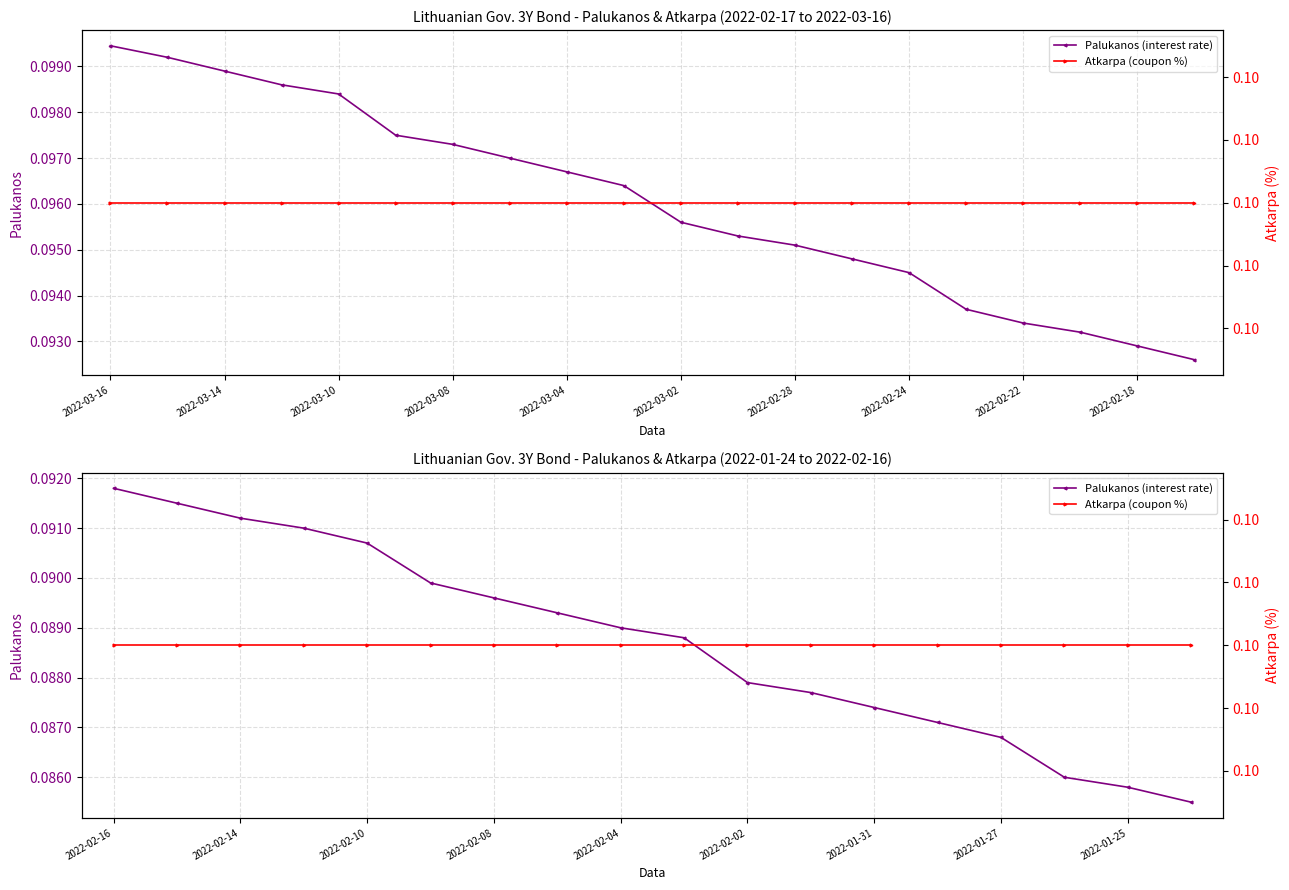

What is the maximum value for Atkarpa (coupon %)?

0.1